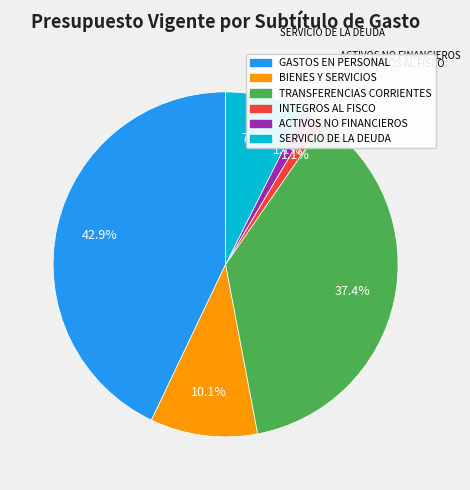

Between TRANSFERENCIAS CORRIENTES and GASTOS EN PERSONAL, which is larger?

GASTOS EN PERSONAL